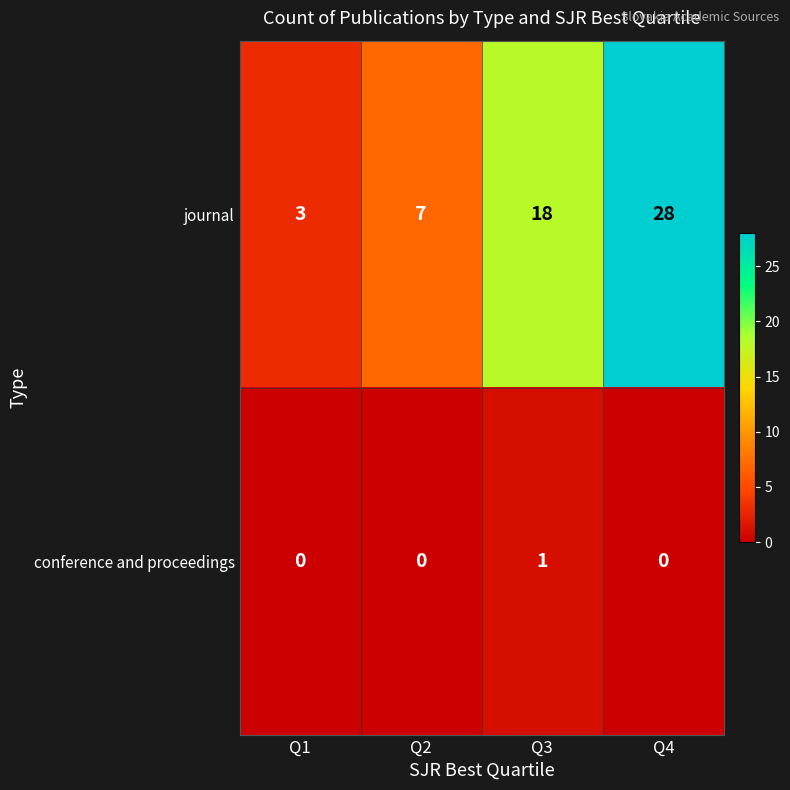

What is the spread (max minus min) of values at Q2?

7